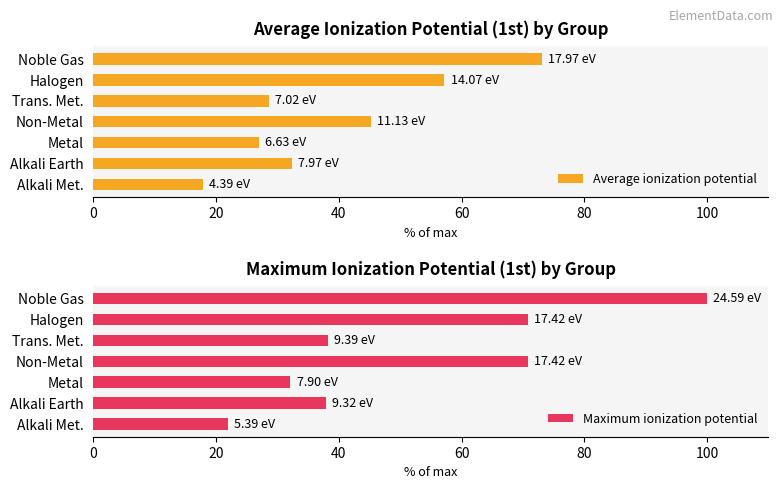

Reading left to right, transcribe all the data shown in this chart.

Average ionization potential: 17.9	32.4	27.0	45.3	28.6	57.2	73.1
Maximum ionization potential: 21.9	37.9	32.1	70.9	38.2	70.9	100.0